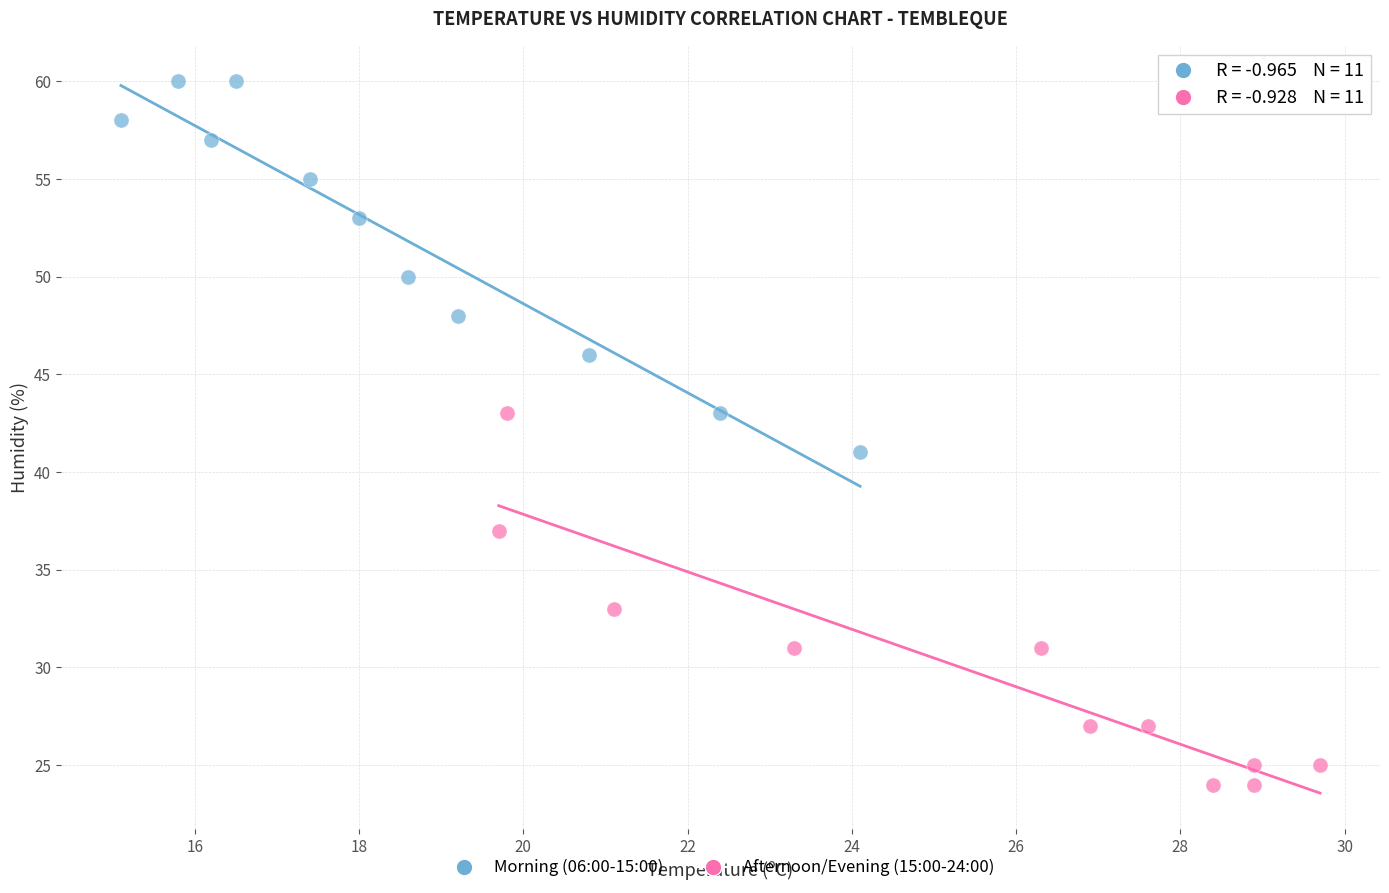

Which series reaches the maximum Y coordinate?

Morning (06:00-15:00)